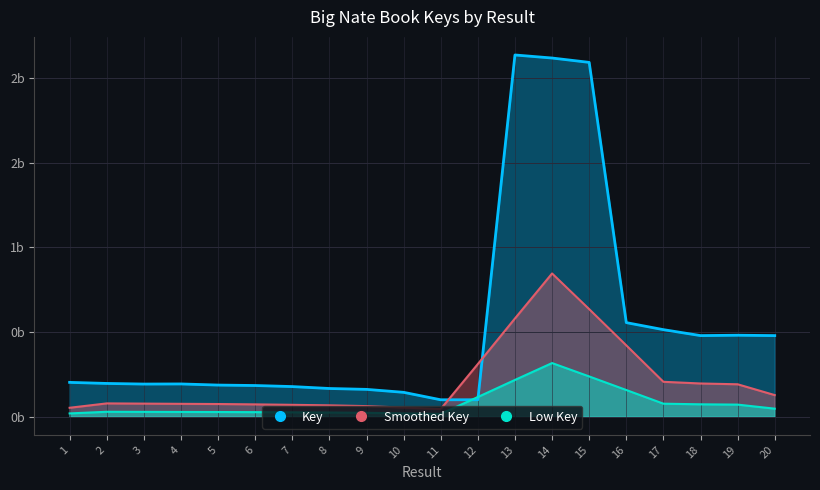

True or false: the data shows 0.6 at 16.

True